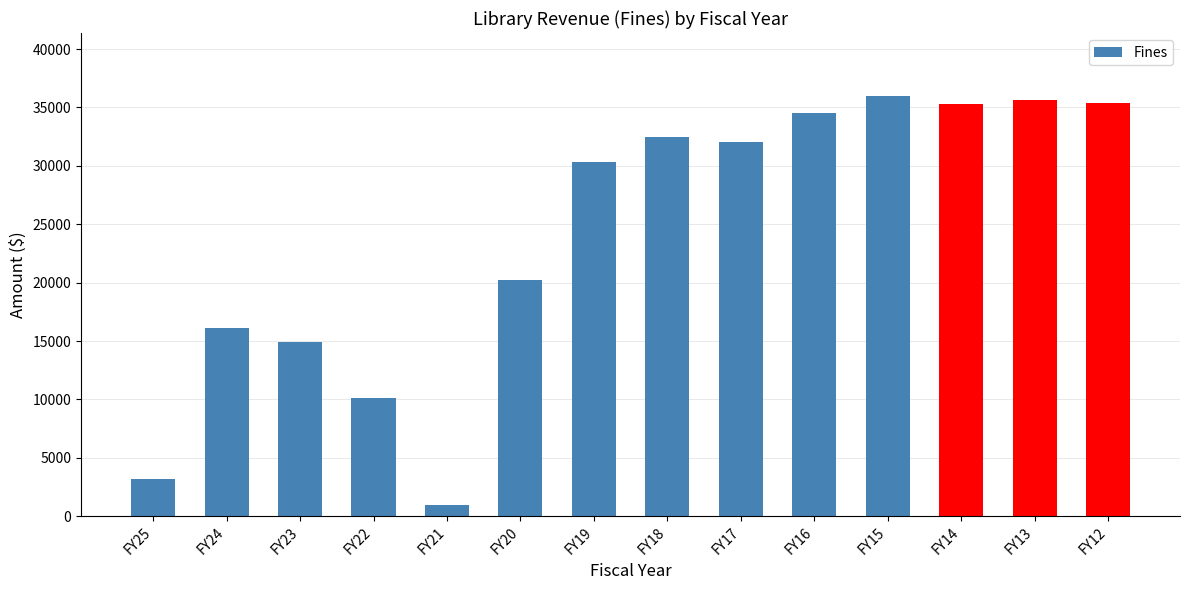

The chart shows a value of 32027.8 at FY17. True or false?

True